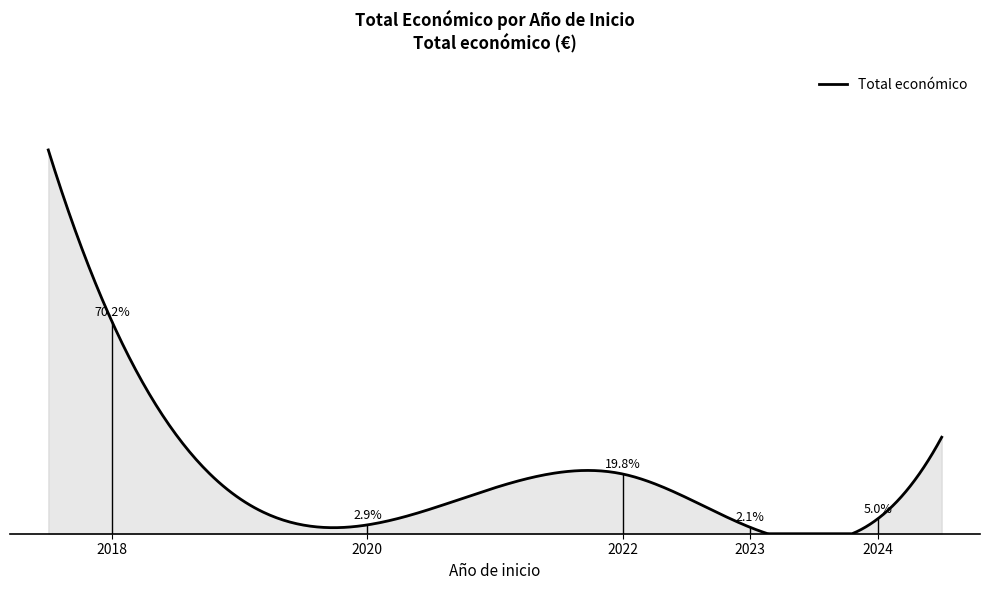

Does the chart display data point markers on the line(s)?

No